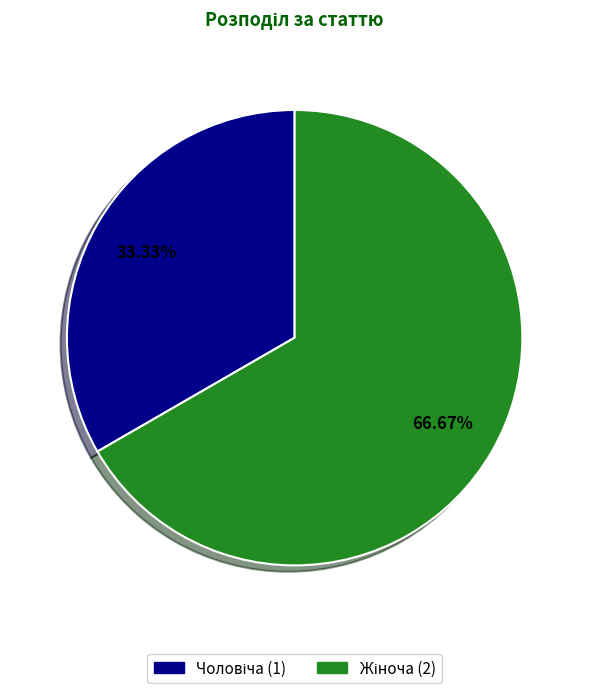

How many slices are in this pie chart?

2